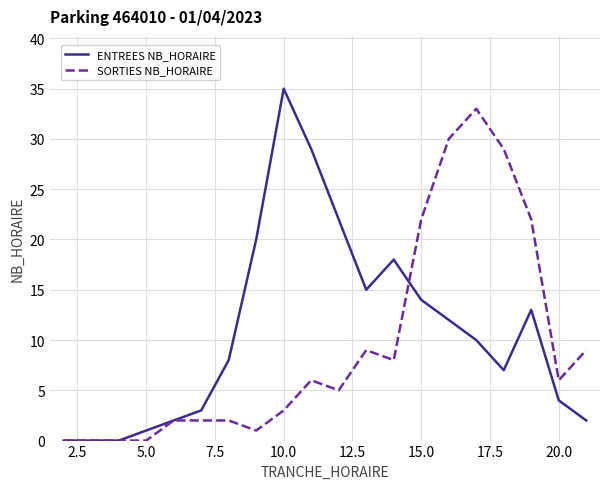

What are all the series names shown in the legend?

ENTREES NB_HORAIRE, SORTIES NB_HORAIRE